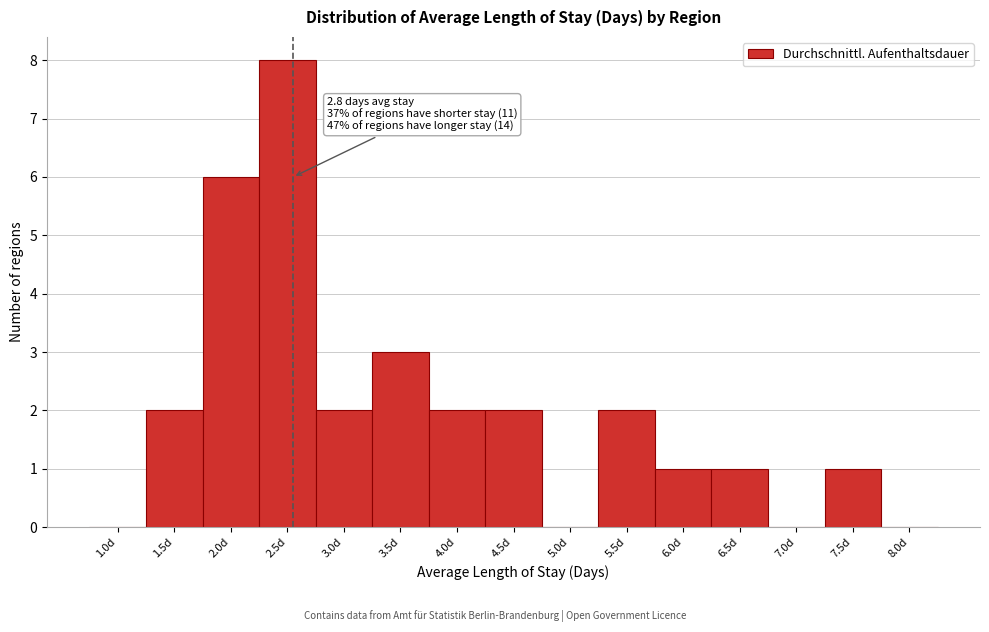

Reading left to right, what are all the values shown in this chart?

1.0d=0	1.5d=2	2.0d=6	2.5d=8	3.0d=2	3.5d=3	4.0d=2	4.5d=2	5.0d=0	5.5d=2	6.0d=1	6.5d=1	7.0d=0	7.5d=1	8.0d=0